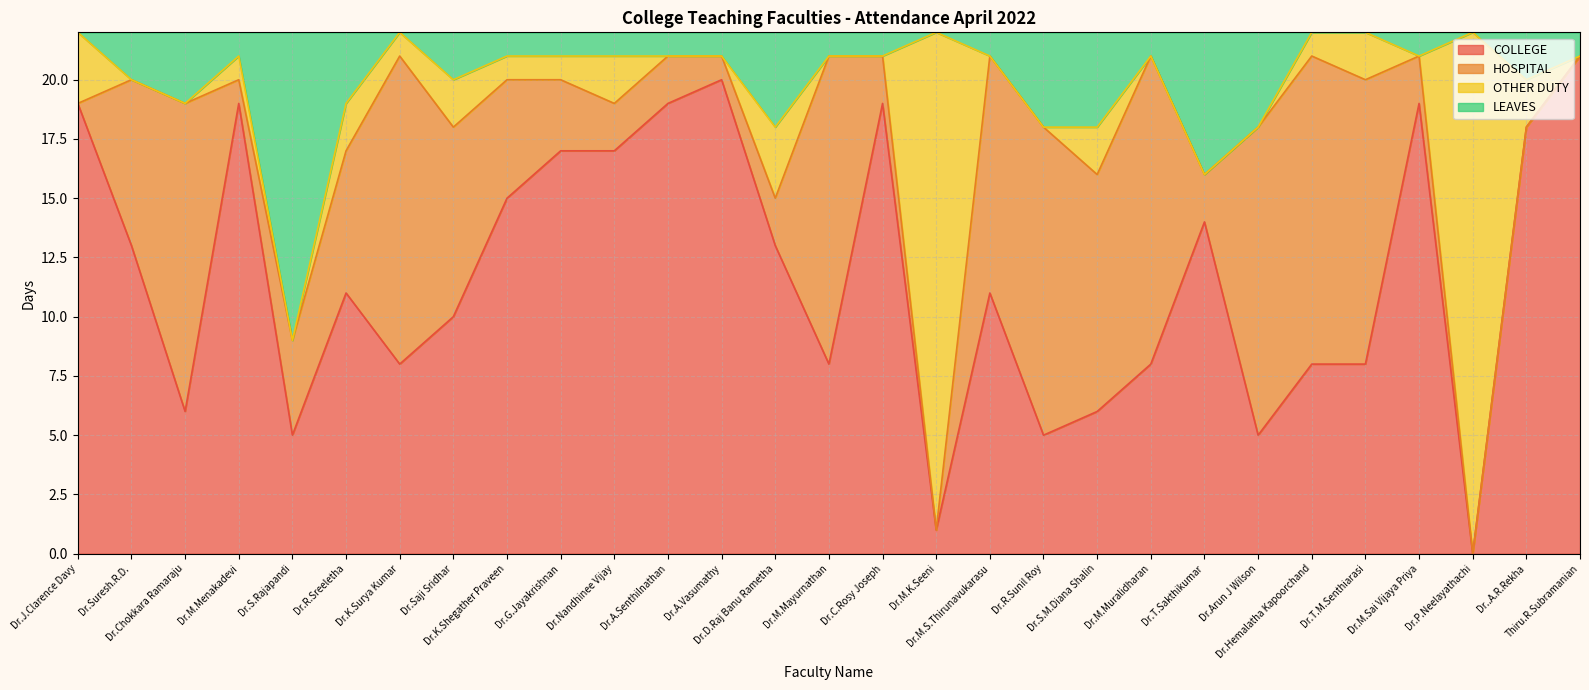

True or false: LEAVES has more than 1 points higher than both neighbors.

True